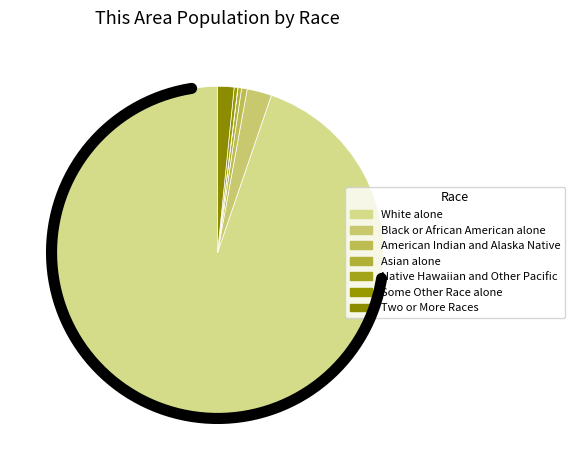

Which slice is the smallest?

Native Hawaiian and Other Pacific